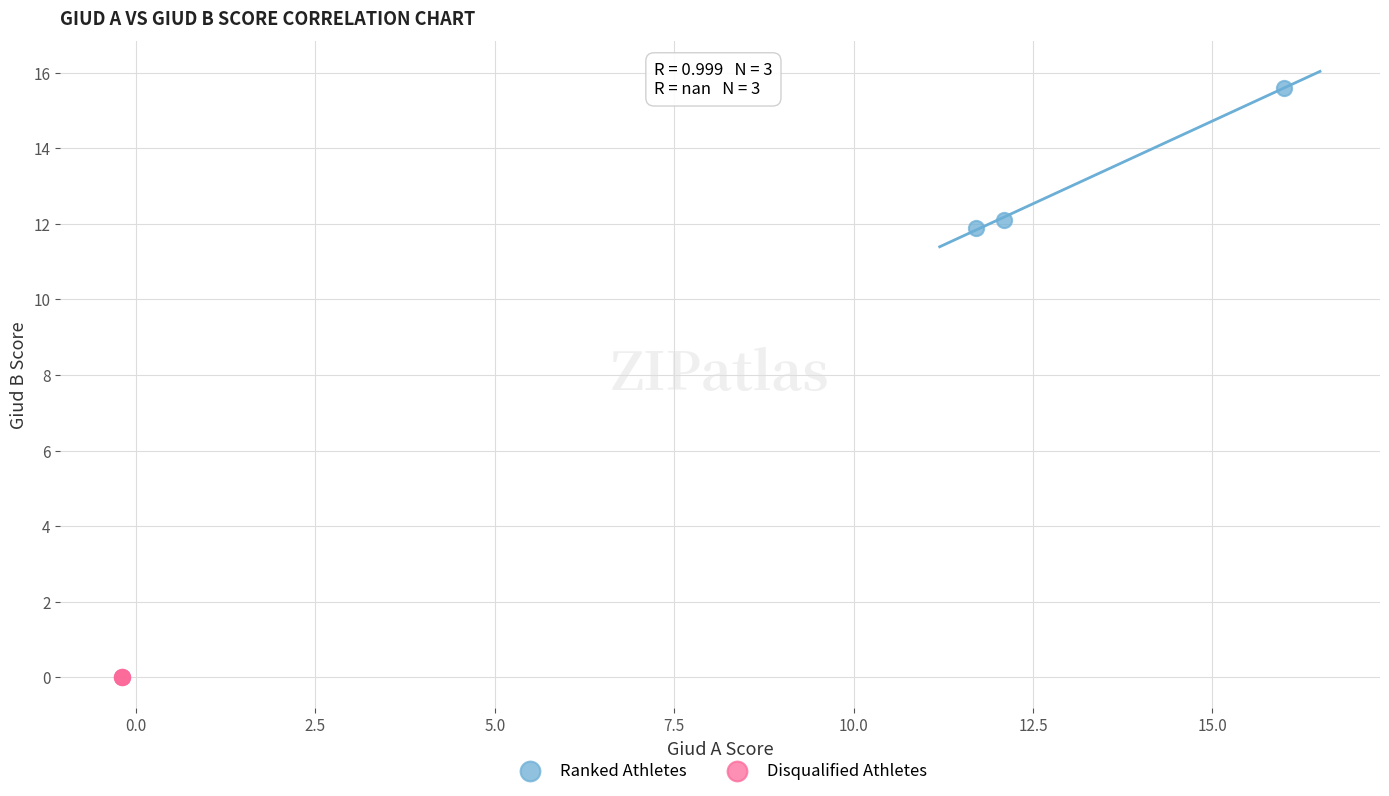

Which series reaches the maximum Y coordinate?

Ranked Athletes